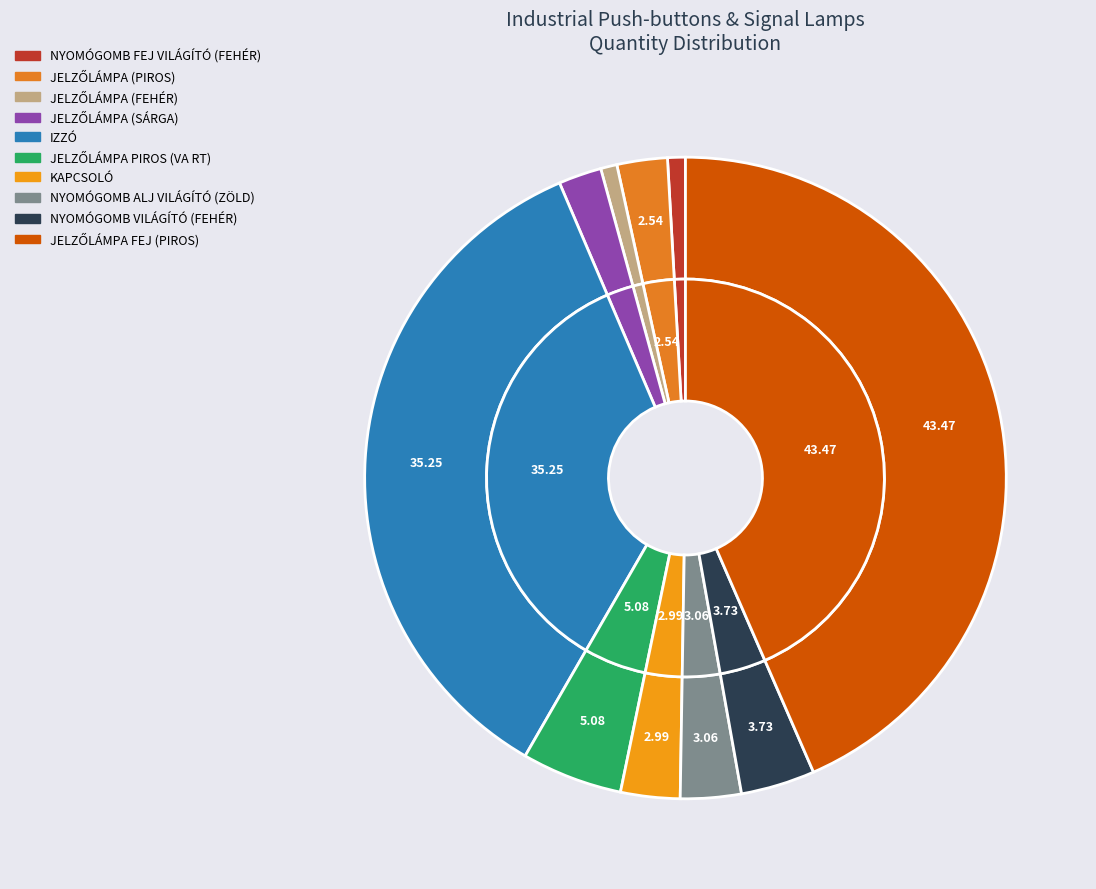

What is the smallest slice in the pie chart?

JELZŐLÁMPA (FEHÉR)